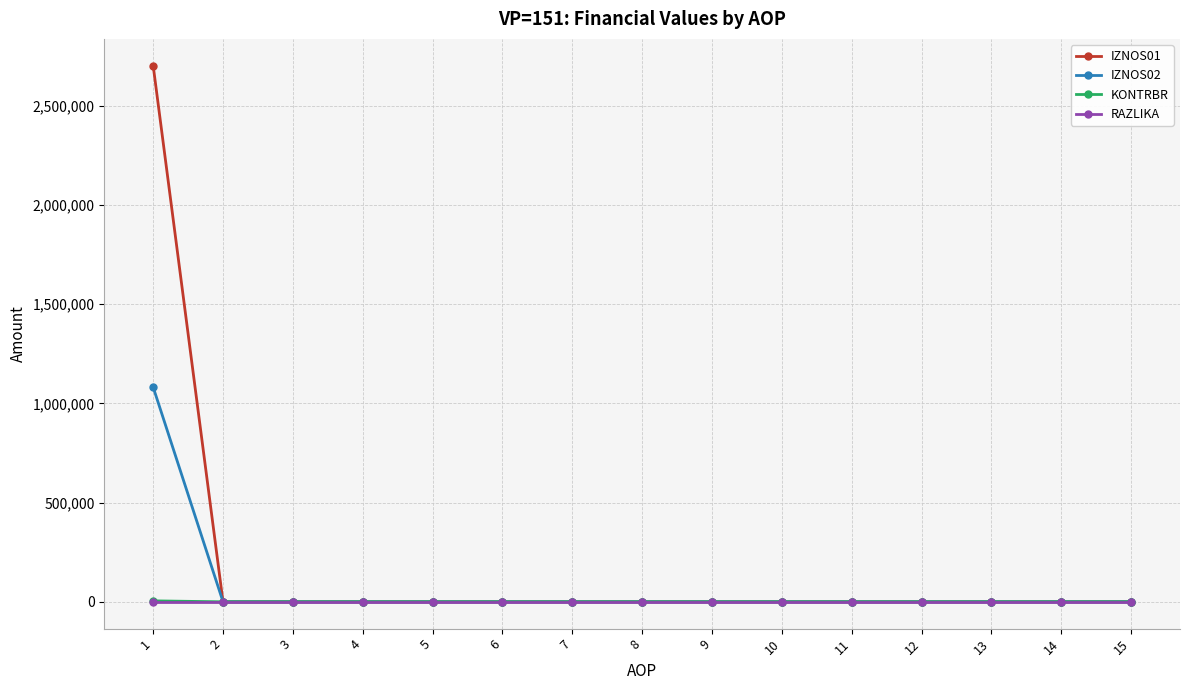

Which series has the largest range (max minus min)?

IZNOS01